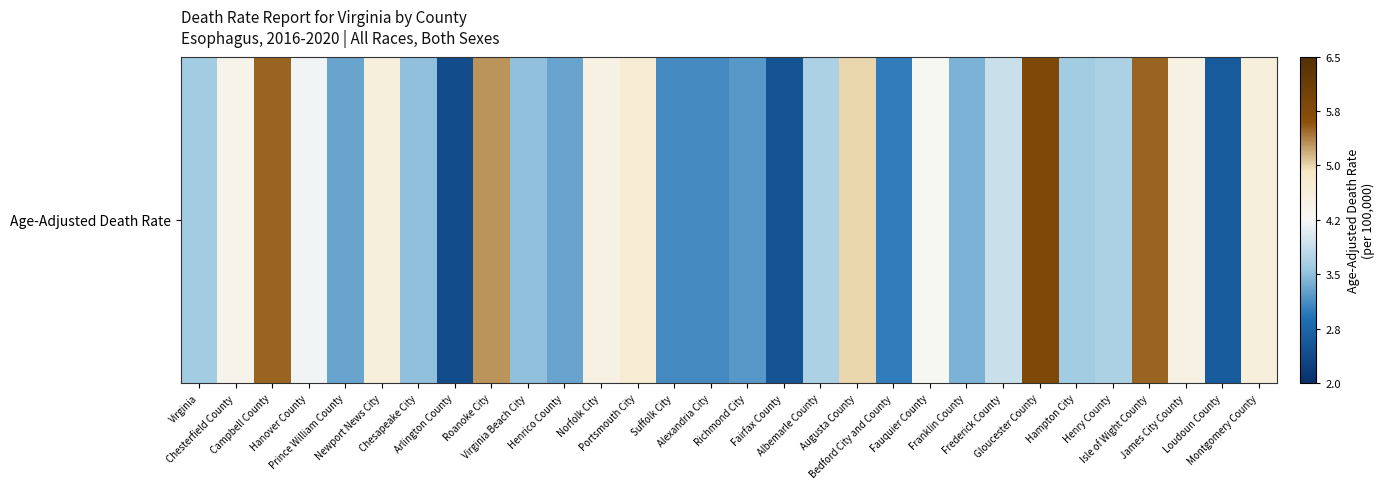

What is the minimum value shown in the chart?

2.4